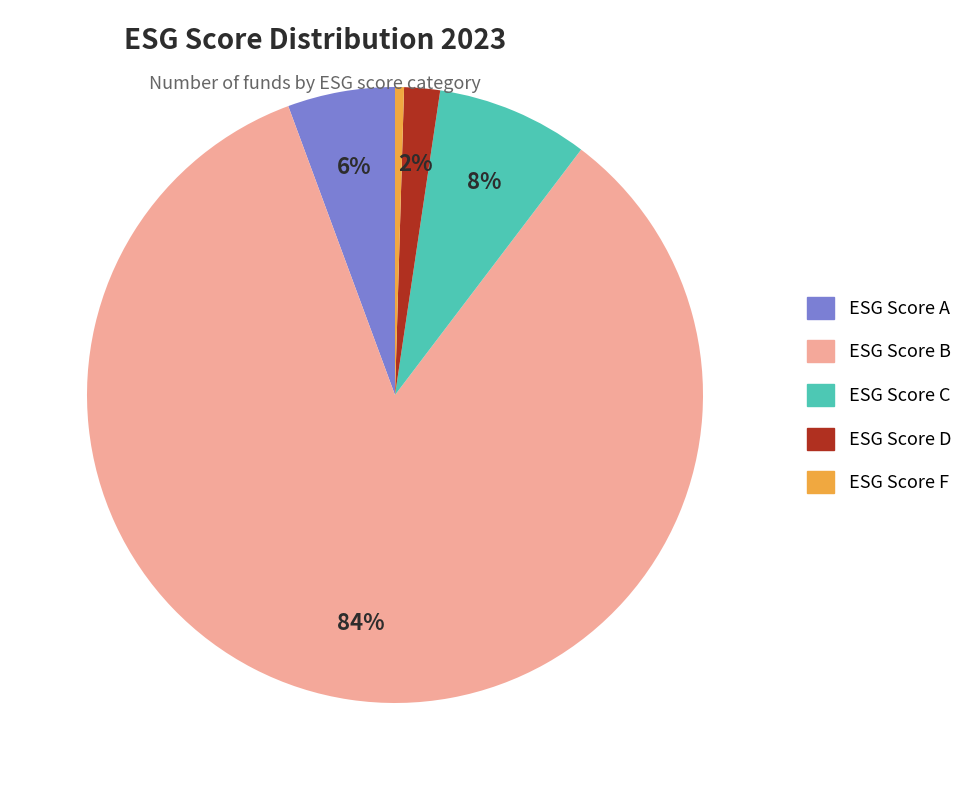

To the nearest percent, what is the difference between the largest and smallest slice percentages?

84%